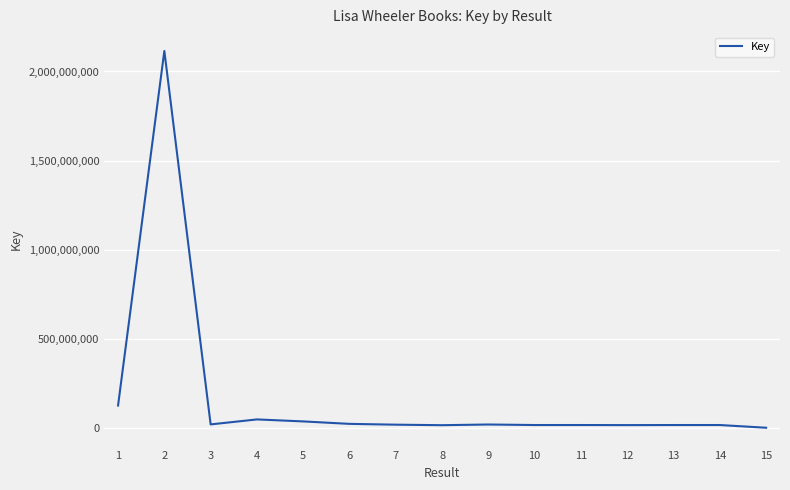

Is it true that the value at 1 is 199167425?

False